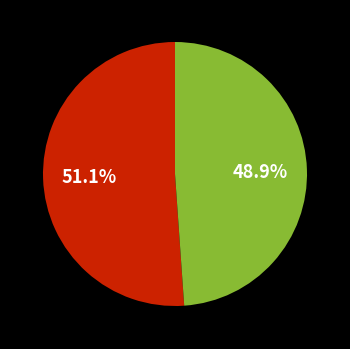

Is there a majority slice in this chart?

Yes